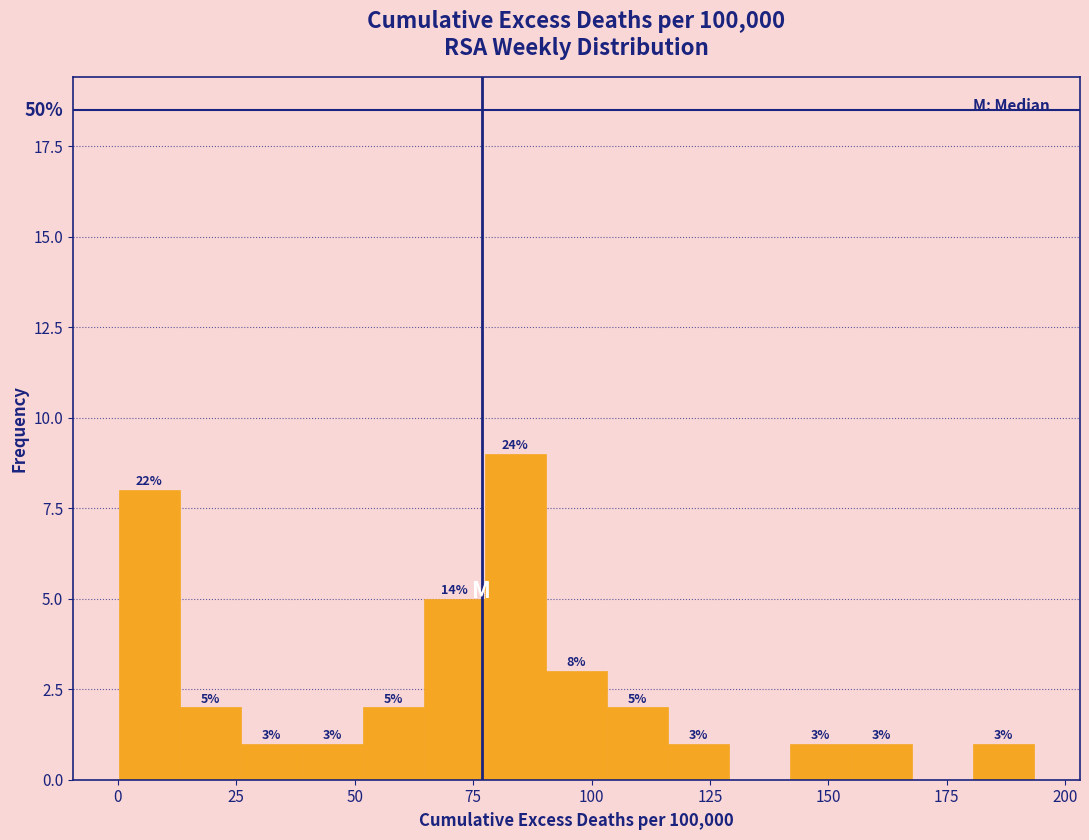

Around what value on the x-axis is the tallest bar? Give the approximate position of its centre, as read against the axis.

85